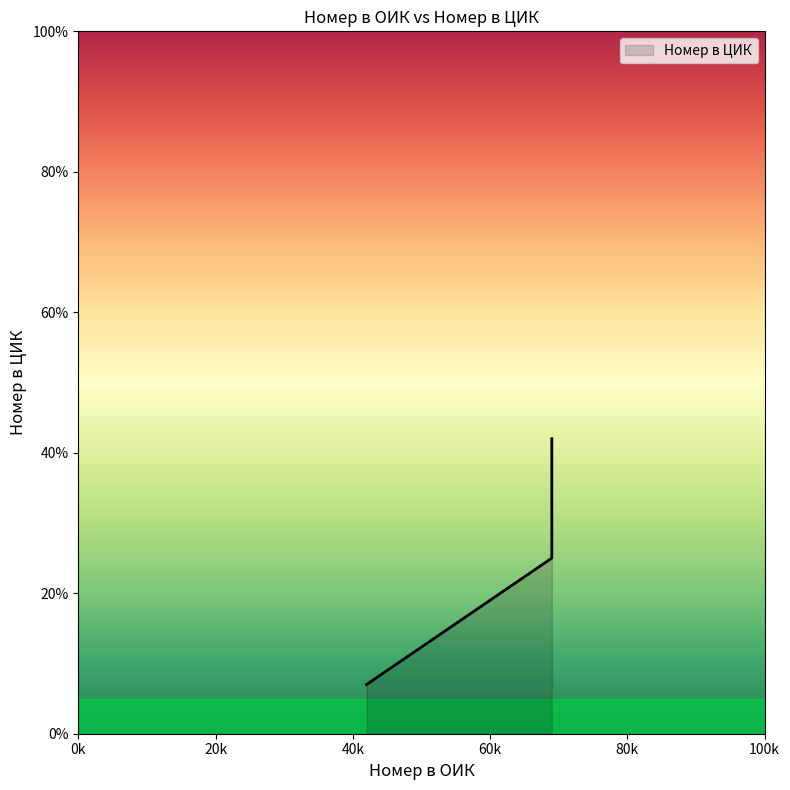

List the labels in order of value, smallest first.

42, 69, 69